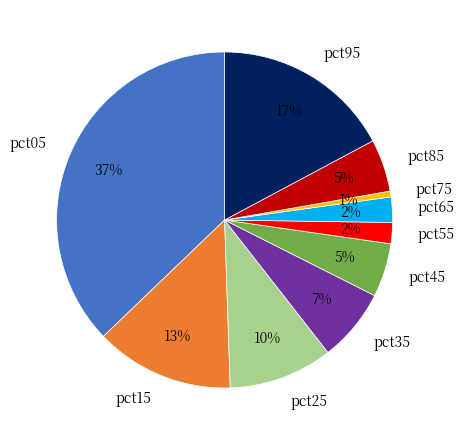

Which slice is the largest?

pct05